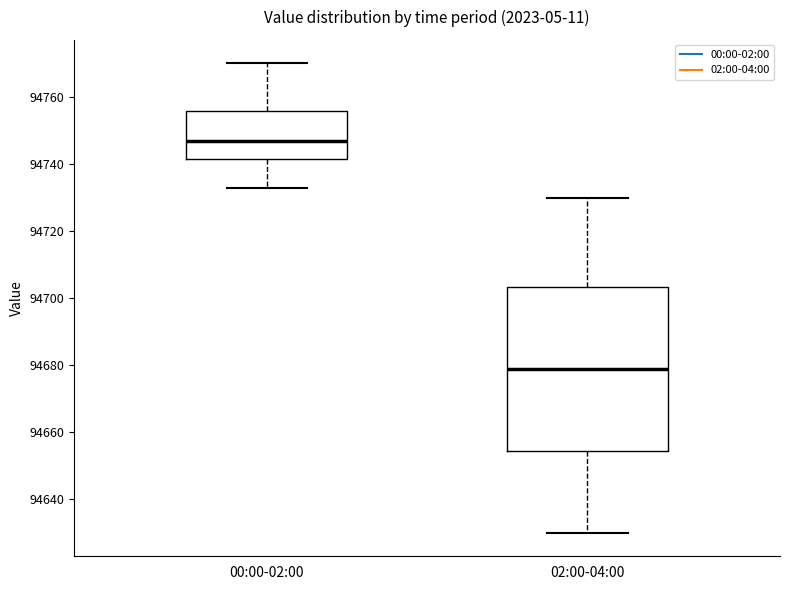

Which box has the highest median line?

00:00-02:00